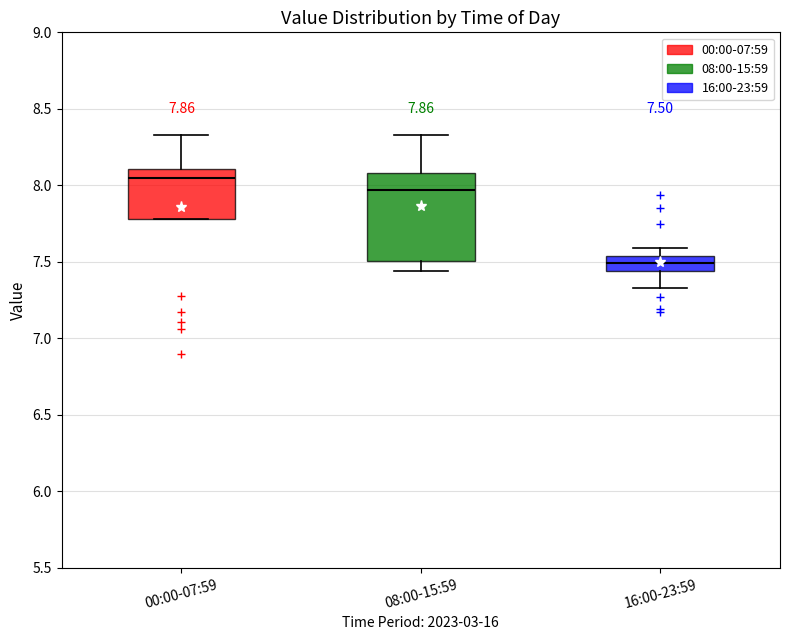

Which box is the tallest, from its lower edge to its upper edge?

08:00-15:59